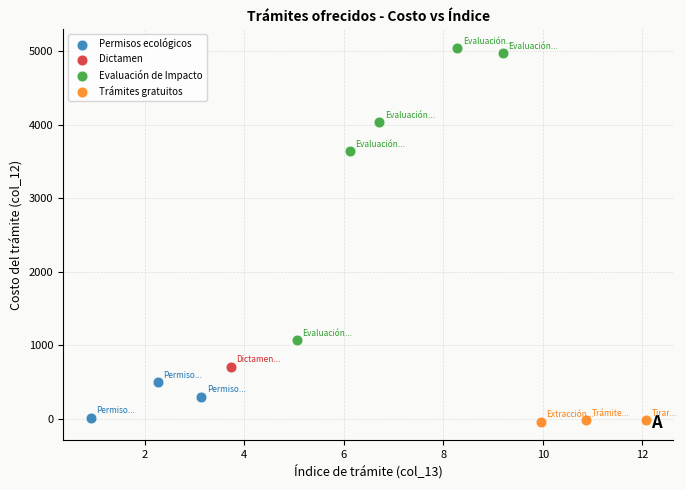

What are all the series names shown in the legend?

Permisos ecológicos, Dictamen, Evaluación de Impacto, Trámites gratuitos